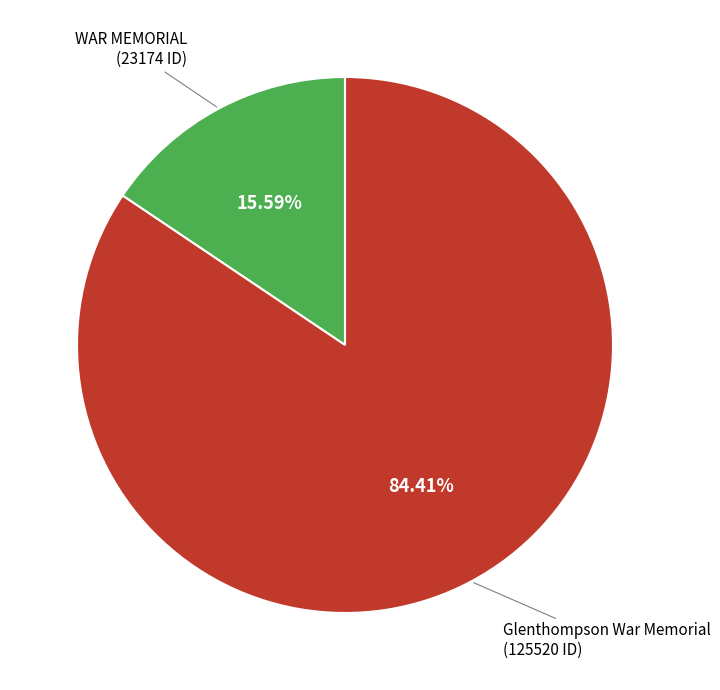

Which category has the biggest portion of the pie?

Glenthompson War Memorial